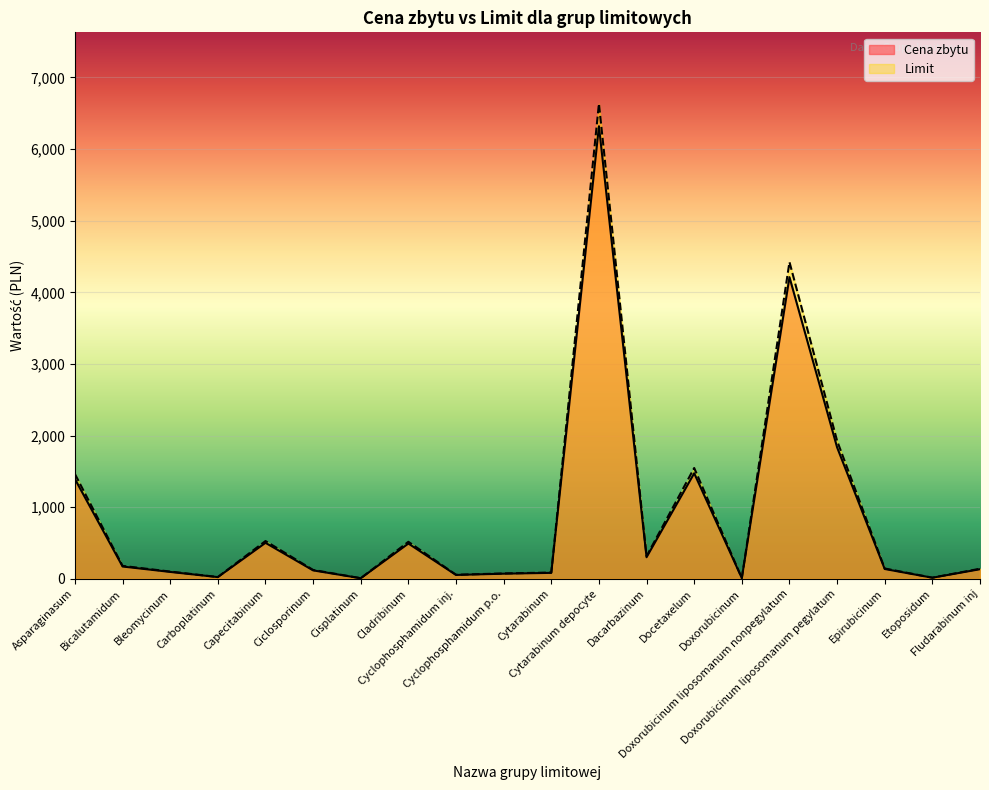

True or false: Limit has a value of 4422.6 at Doxorubicinum liposomanum nonpegylatum.

True